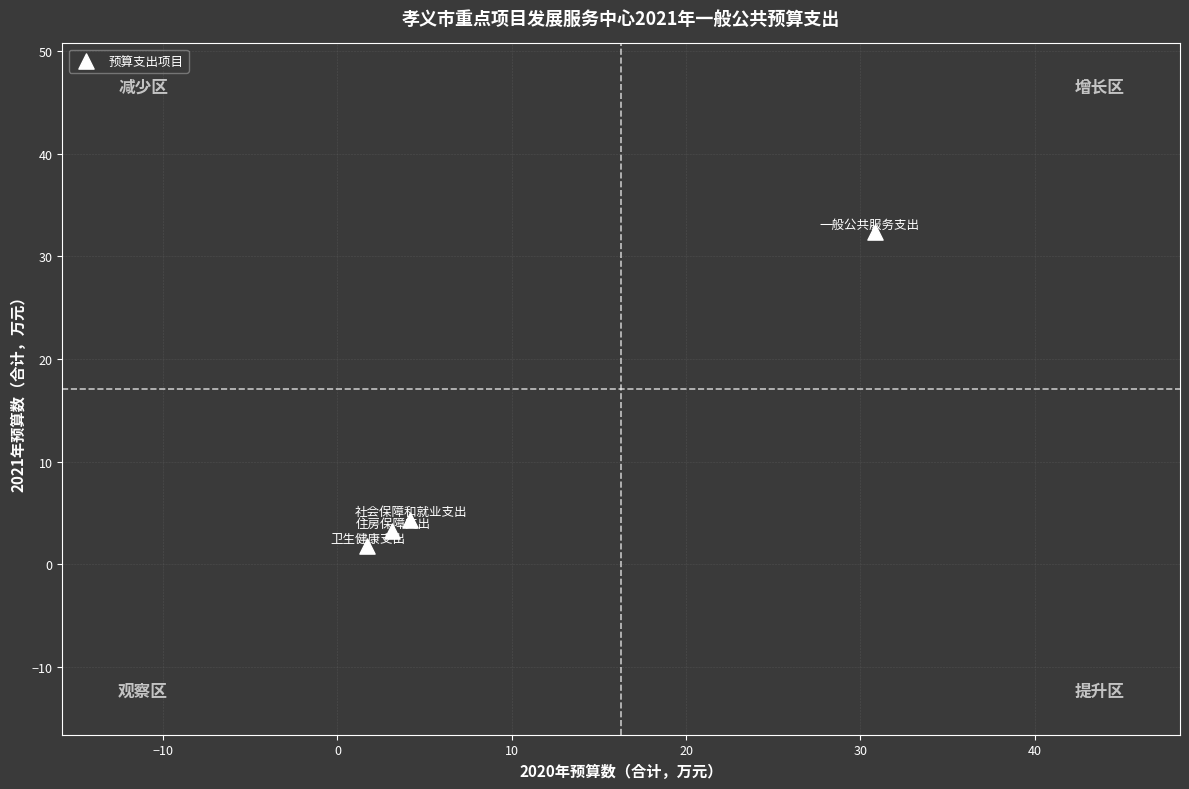

What Y value in the scatter plot is closest to 17?

4.3